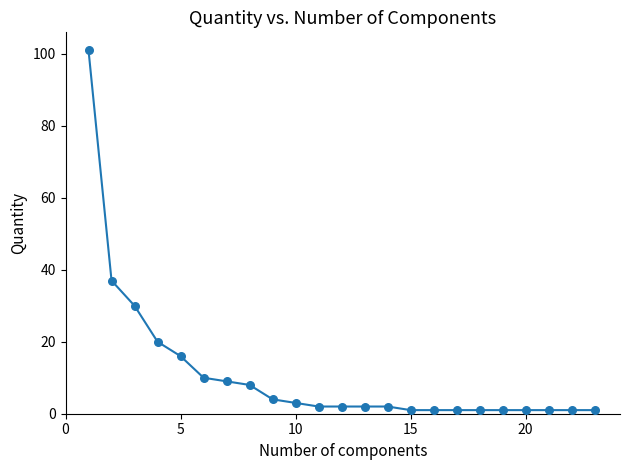

What is the greatest value displayed?

101